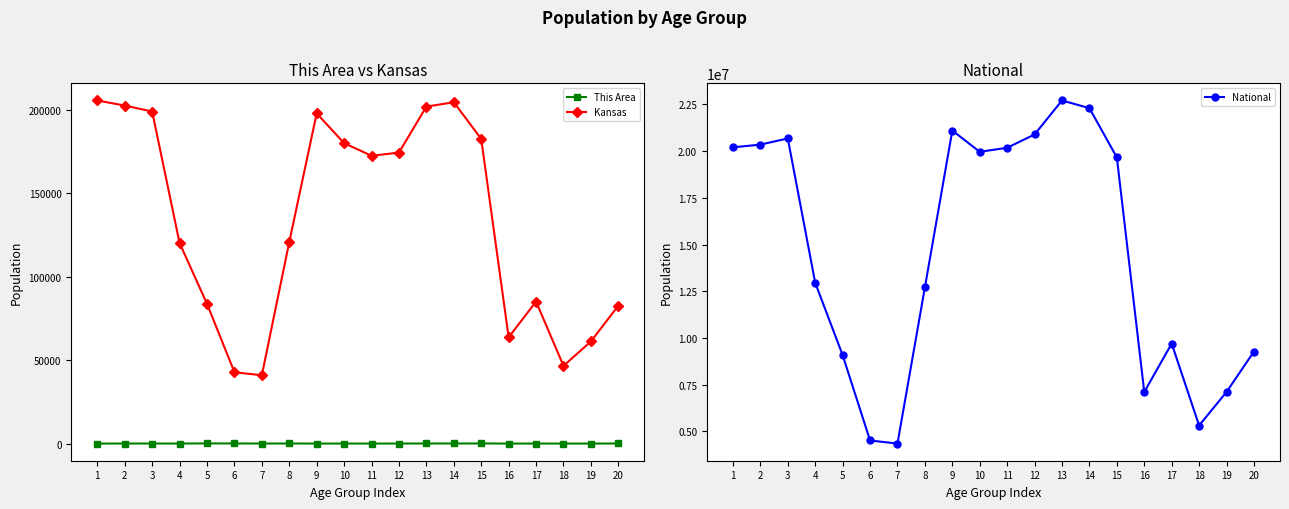

What are all the series names shown in the legend?

This Area, Kansas, National